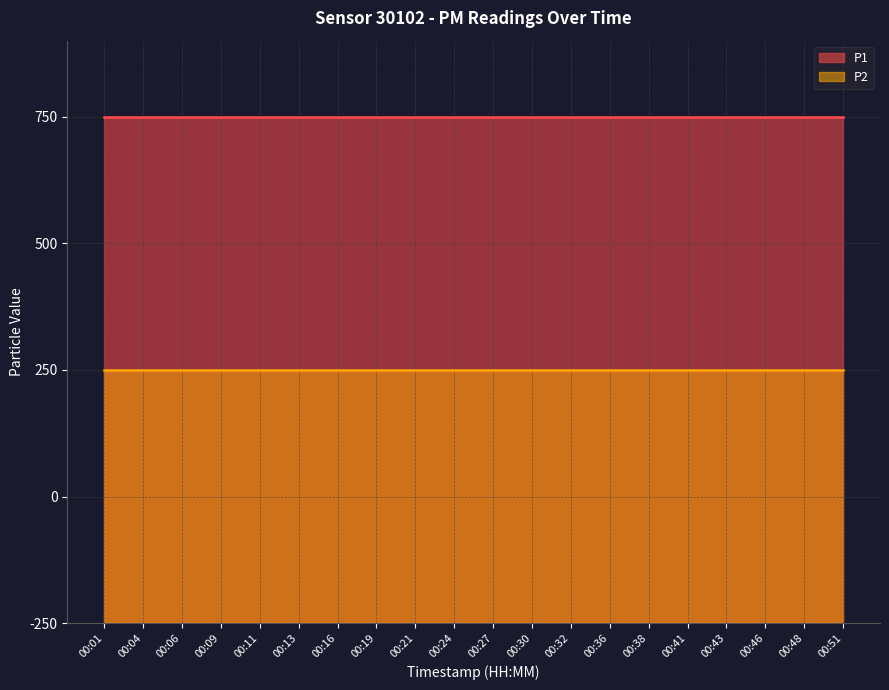

What is the sum of the P1 values at 00:09 and 00:30?

3999.8